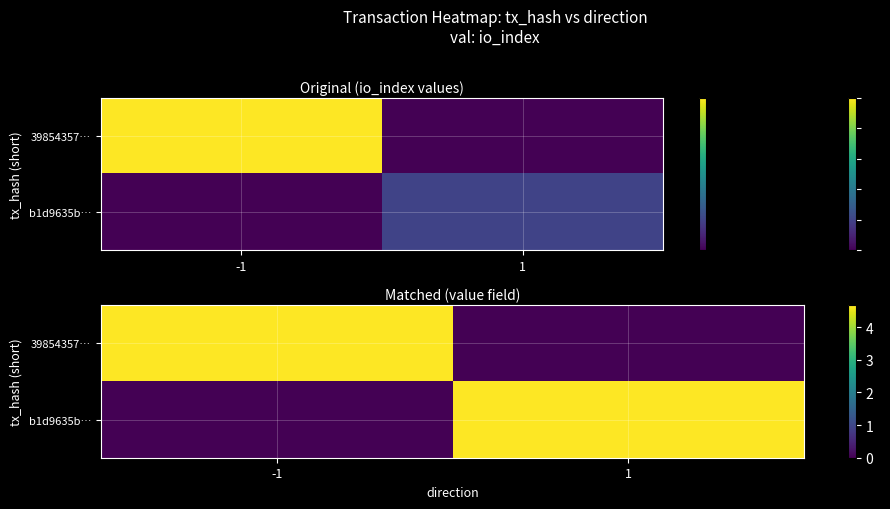

The value of 39854357… at 1 is 1.8. True or false?

False